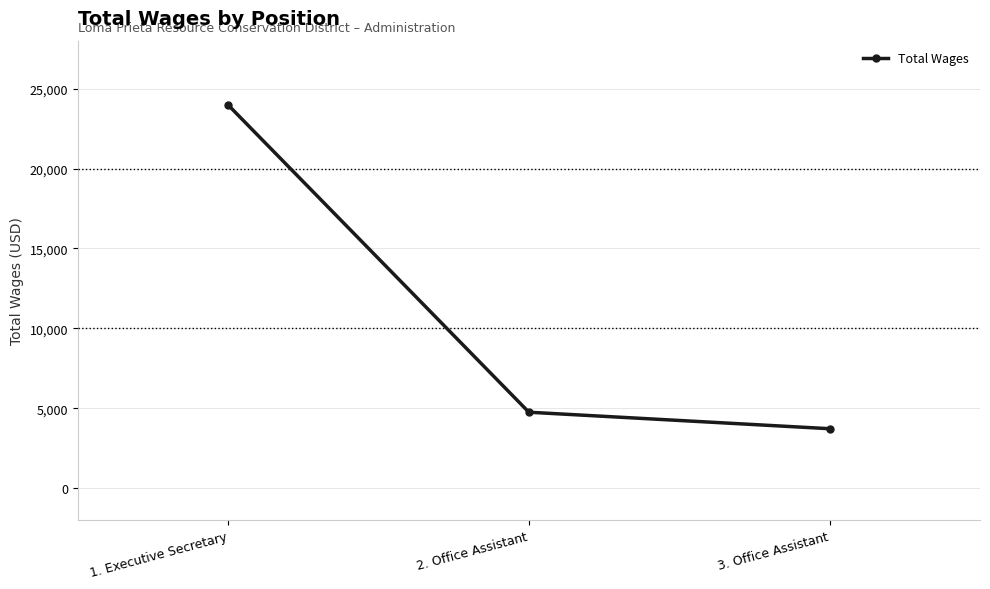

What is the change in value from 1. Executive Secretary to 3. Office Assistant?

-20255